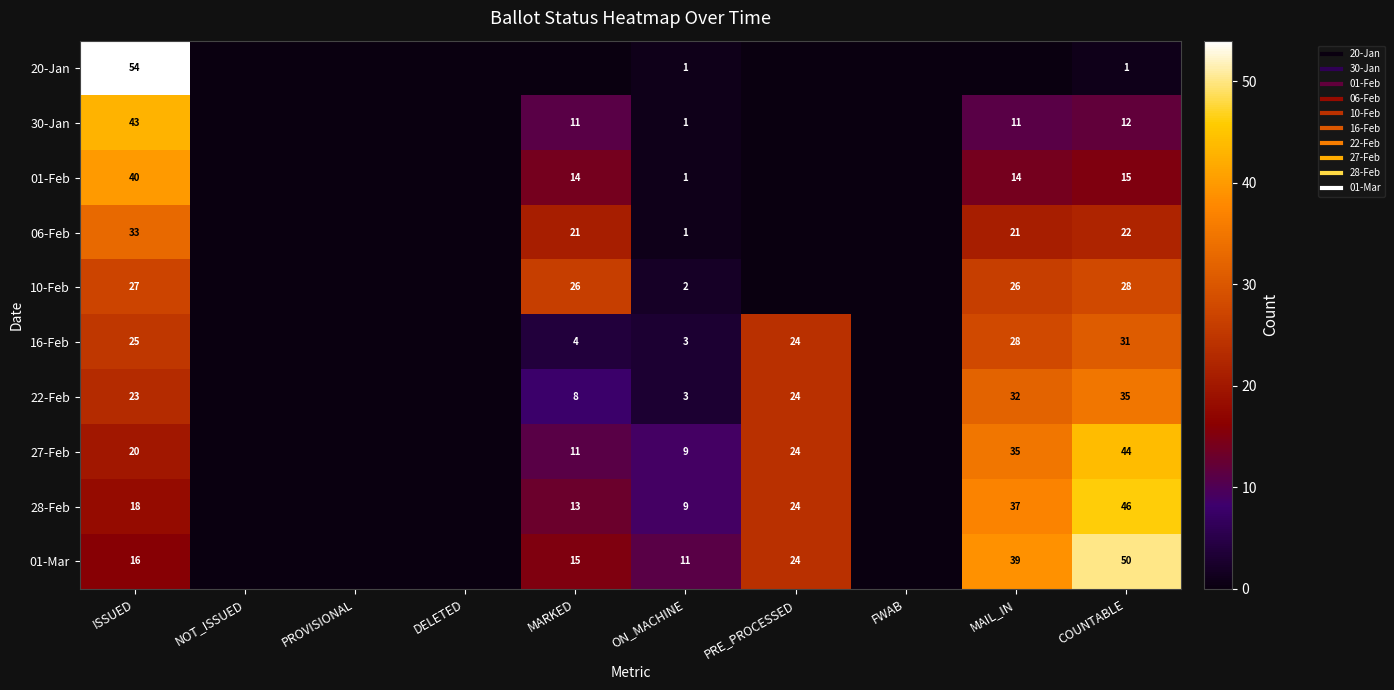

What is the difference between the second highest and second lowest values in the 16-Feb series?

28